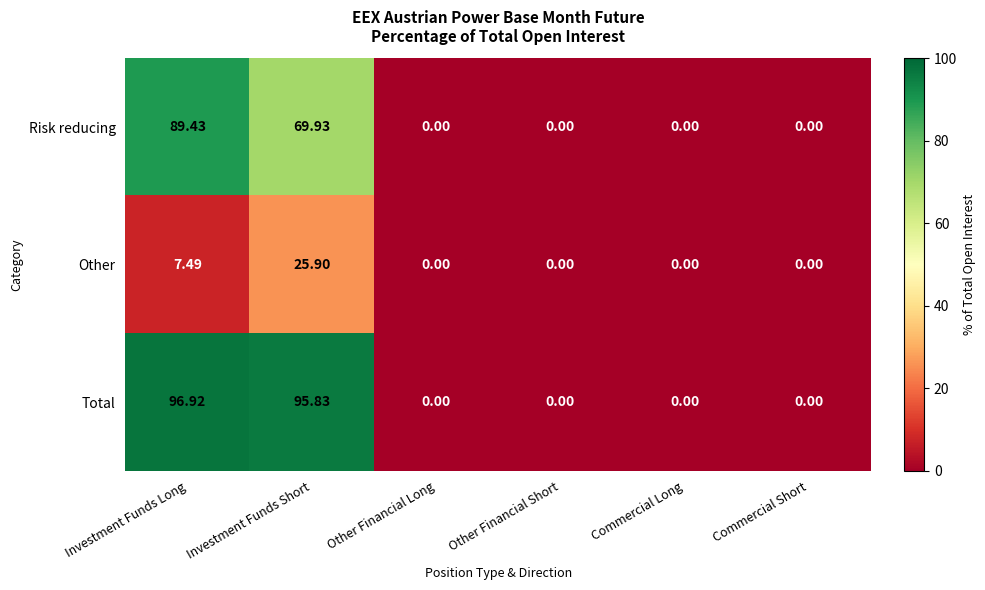

At Investment Funds Long, list the series in order from smallest to largest.

Other, Risk reducing, Total